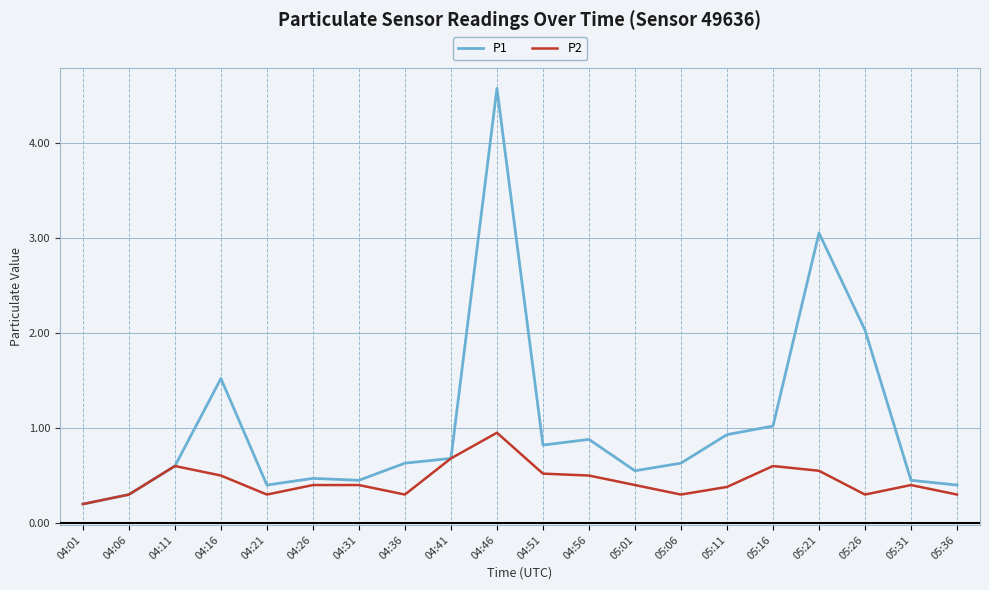

What is the spread (max minus min) of values at 05:21?

2.5